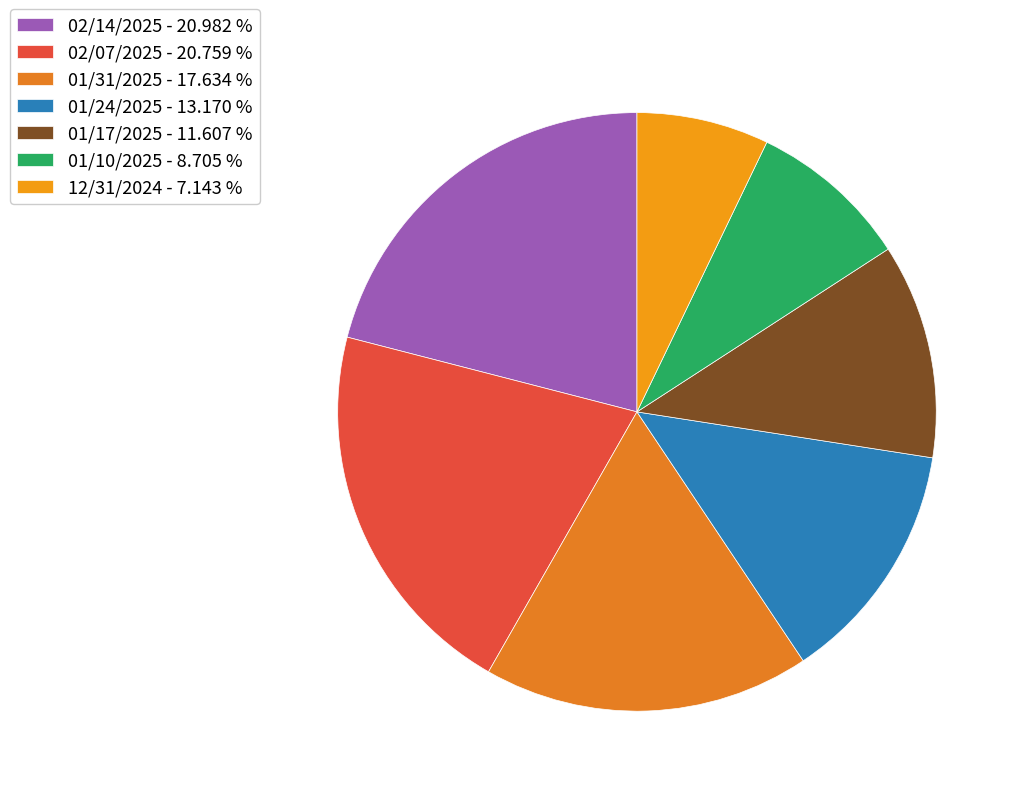

What percentage is the 01/10/2025 slice, to the nearest percent?

9%